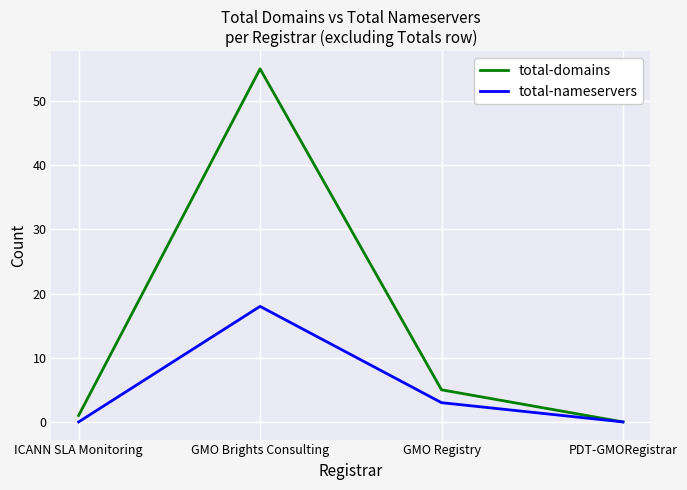

What is the difference between the maximum and minimum values in the total-domains series?

55